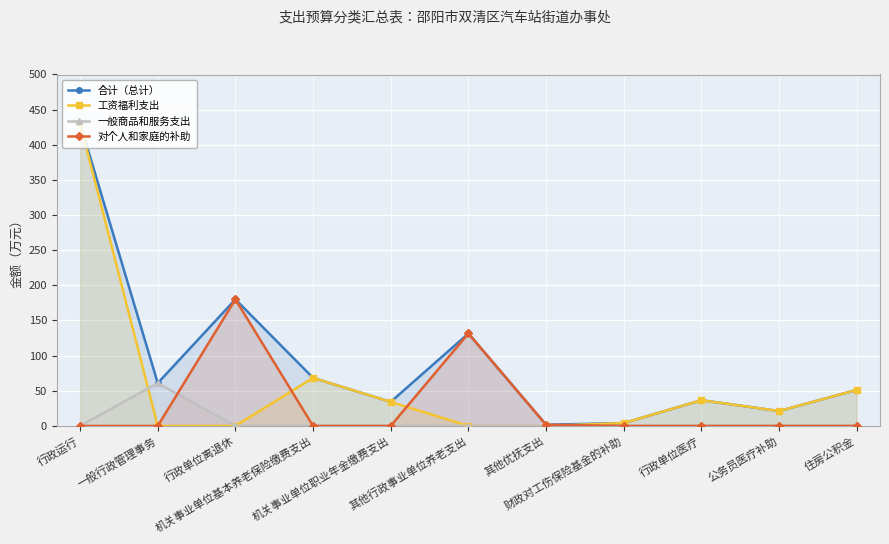

True or false: 合计（总计） has more than 2 interior local peaks.

True